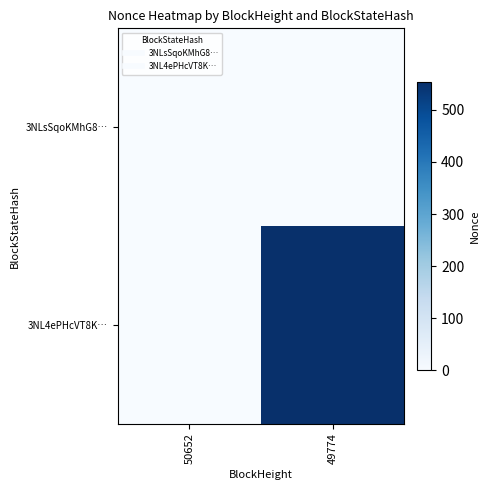

At how many categories does at least one series exceed 98?

1